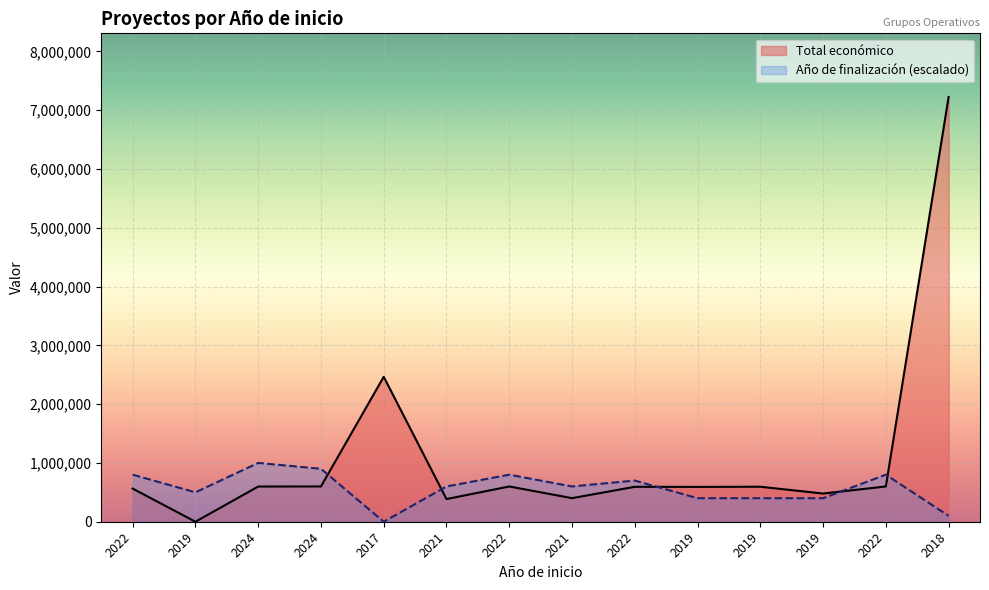

Reading right to left, extract all data points from this chart.

2018=7222818	2022=599754	2019=479561	2019=595133	2019=592376	2022=594138	2021=400832	2022=599480	2021=385549	2017=2464572	2024=599992	2024=598609	2019=0	2022=563721